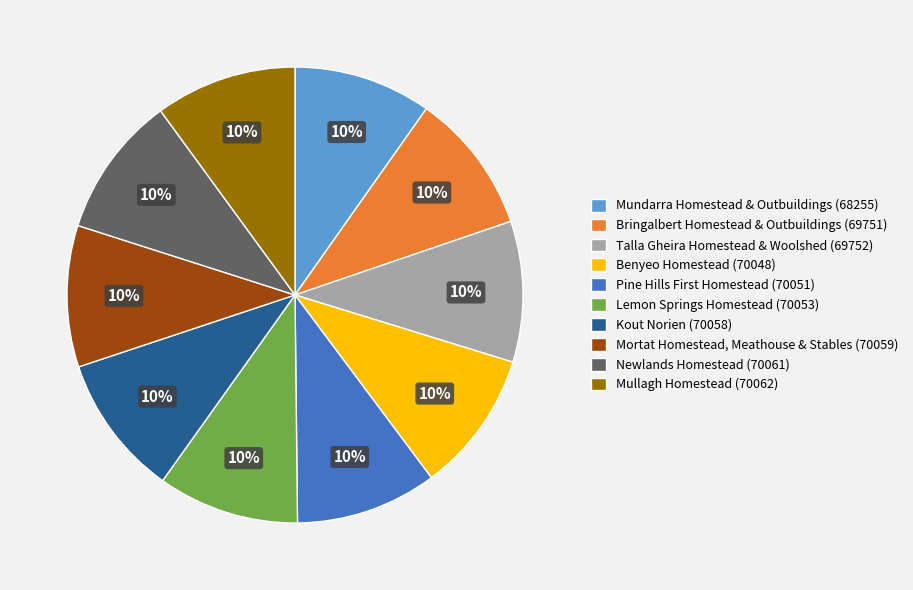

How many segments does this pie chart have?

10